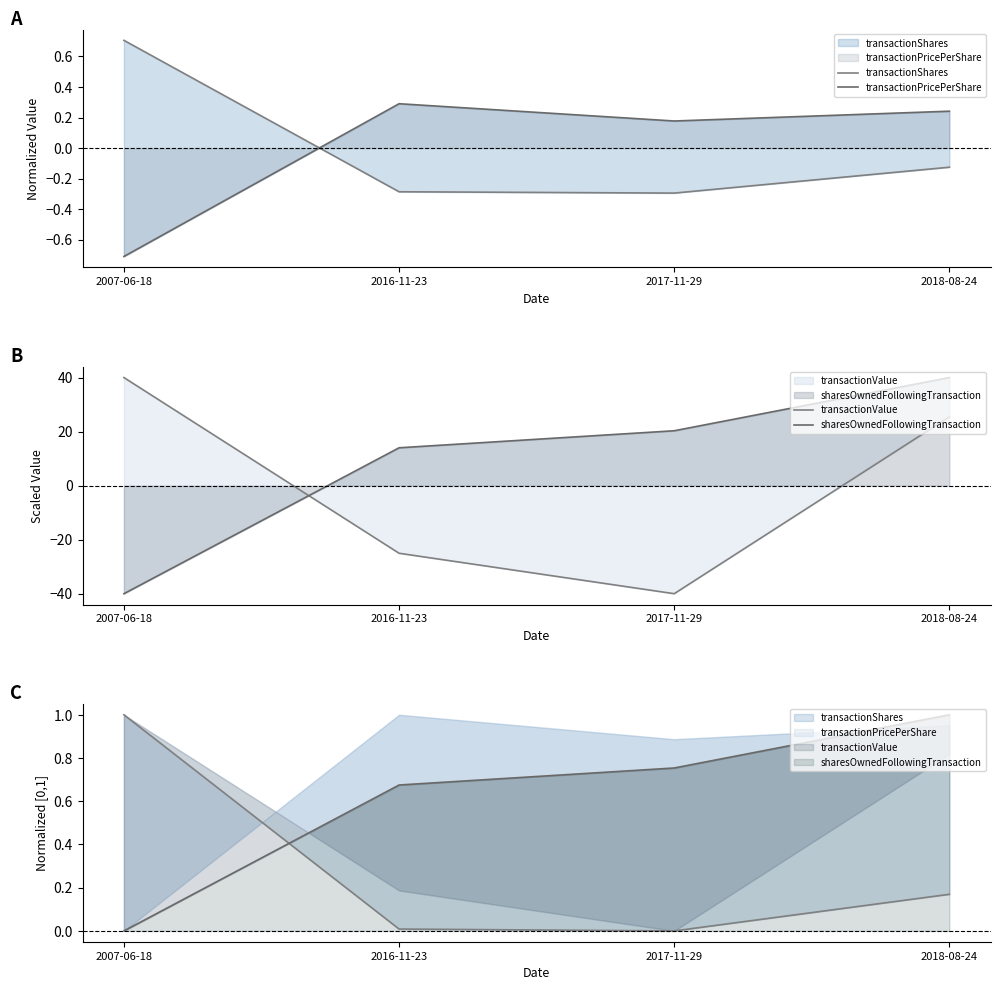

Read the sharesOwnedFollowingTransaction value at 2007-06-18.

-40.0